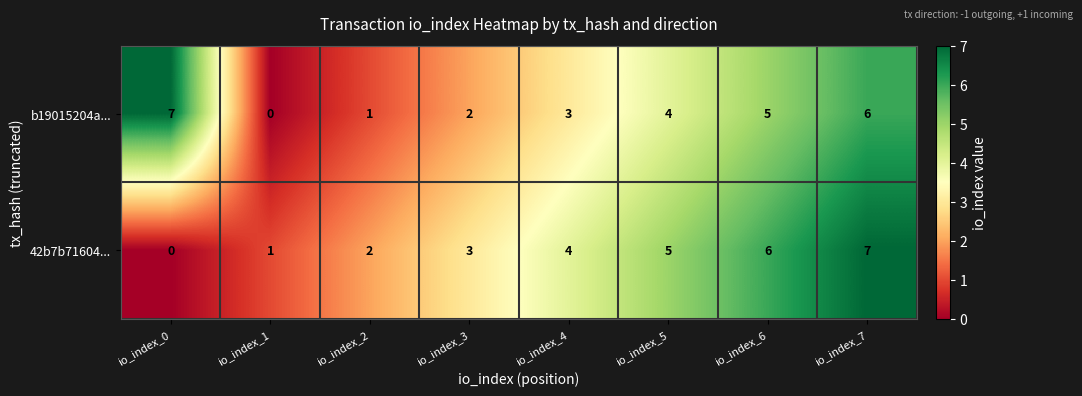

Which series changed the most between io_index_0 and io_index_1?

b19015204a...